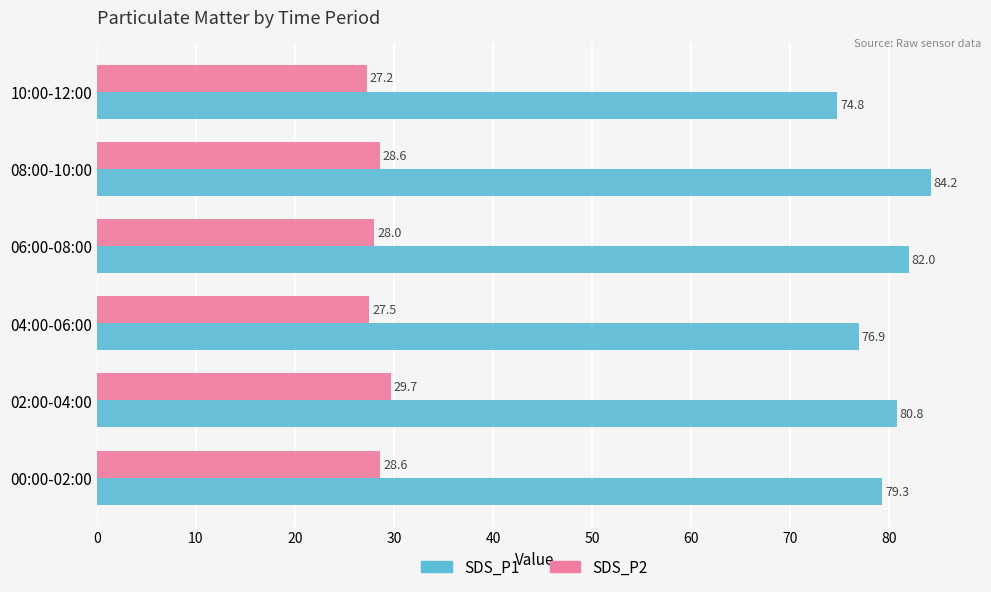

Rank the series by their average value, from highest to lowest.

SDS_P1, SDS_P2